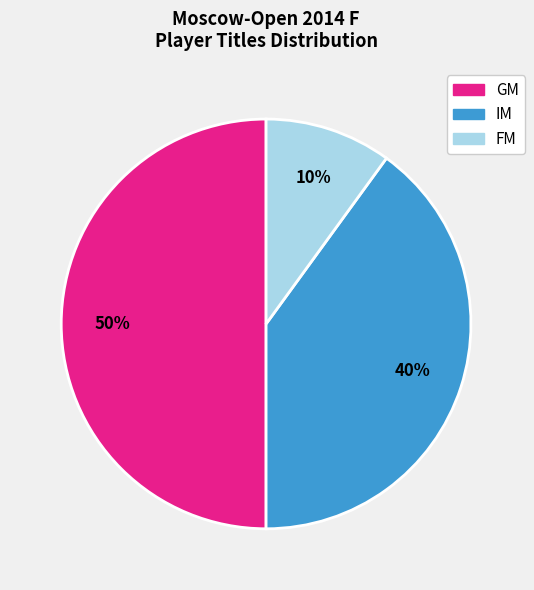

To the nearest percent, what is the difference between the largest and smallest slice percentages?

40%